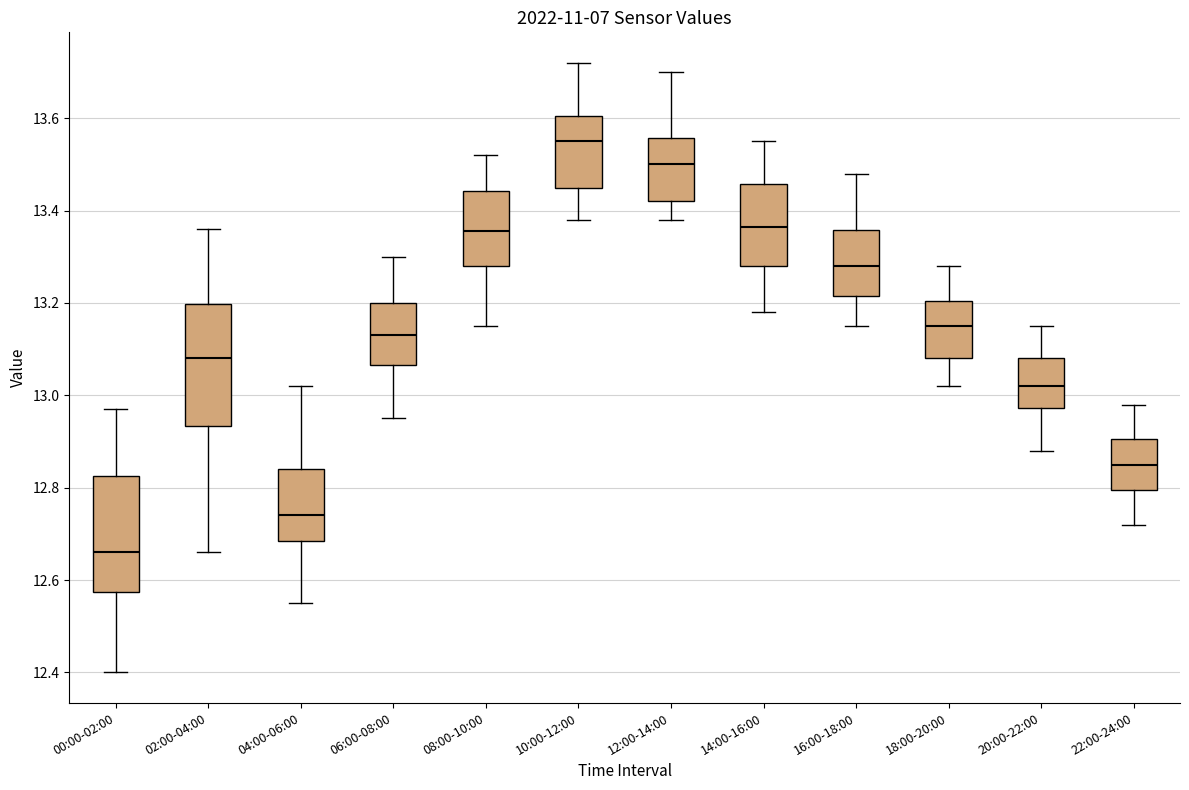

Reading left to right, read every box against the y-axis: the position of its median line, the range the box covers, and the ends of its whiskers. The values are not printed on the chart, so give them approximately, as read against the axis.

00:00-02:00: median 12.66, box 12.58 to 12.82, whiskers 12.40 to 12.98
02:00-04:00: median 13.08, box 12.94 to 13.20, whiskers 12.66 to 13.36
04:00-06:00: median 12.74, box 12.68 to 12.84, whiskers 12.56 to 13.02
06:00-08:00: median 13.14, box 13.06 to 13.20, whiskers 12.96 to 13.30
08:00-10:00: median 13.36, box 13.28 to 13.44, whiskers 13.16 to 13.52
10:00-12:00: median 13.56, box 13.46 to 13.60, whiskers 13.38 to 13.72
12:00-14:00: median 13.50, box 13.42 to 13.56, whiskers 13.38 to 13.70
14:00-16:00: median 13.36, box 13.28 to 13.46, whiskers 13.18 to 13.56
16:00-18:00: median 13.28, box 13.22 to 13.36, whiskers 13.16 to 13.48
18:00-20:00: median 13.16, box 13.08 to 13.20, whiskers 13.02 to 13.28
20:00-22:00: median 13.02, box 12.98 to 13.08, whiskers 12.88 to 13.16
22:00-24:00: median 12.86, box 12.80 to 12.90, whiskers 12.72 to 12.98